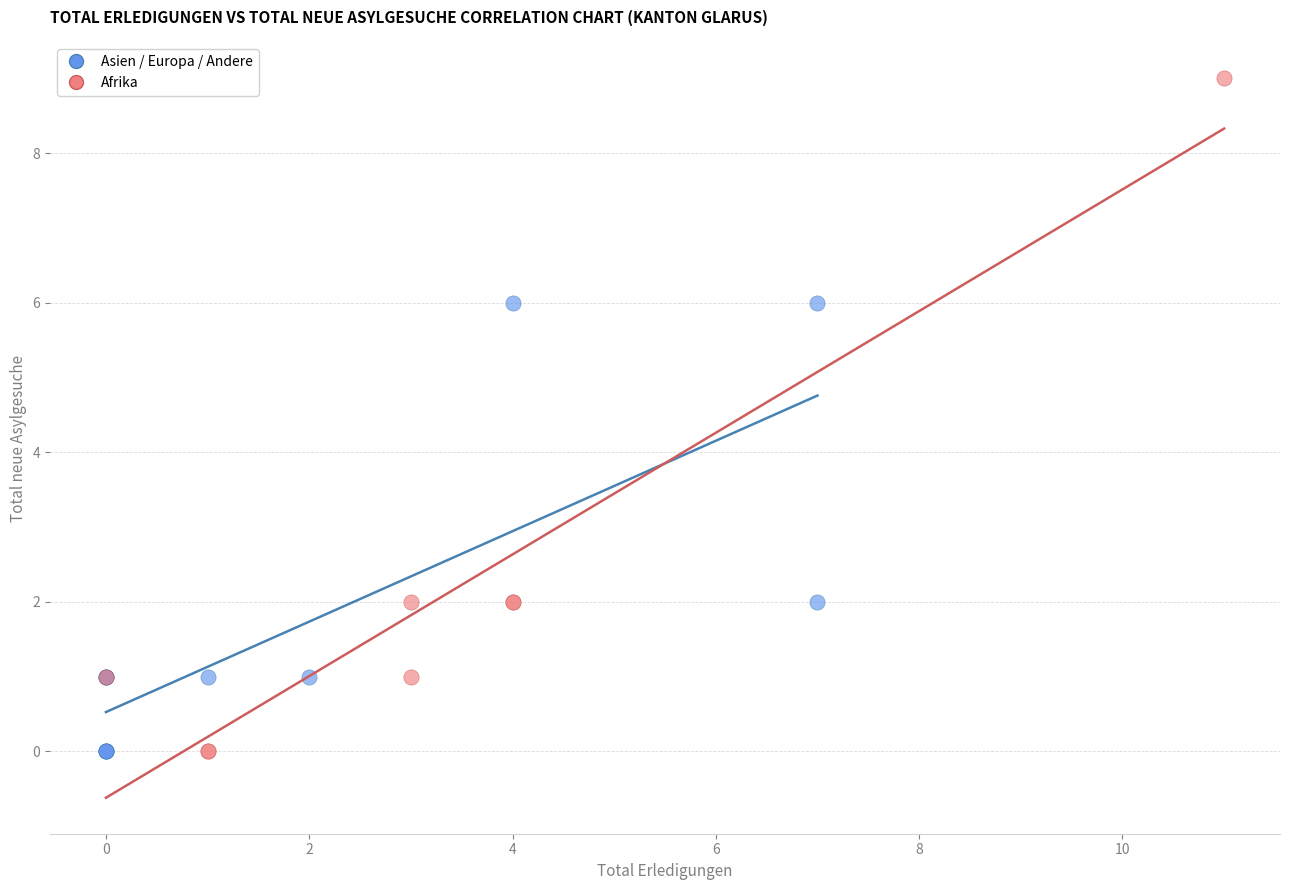

Which series has the largest Y range (max minus min)?

Afrika